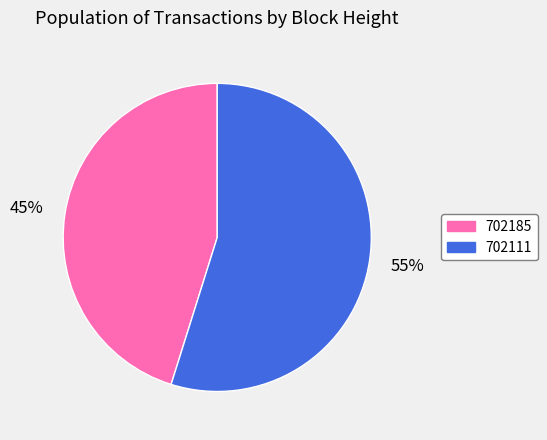

To the nearest percent, what portion does 702185 represent?

45%